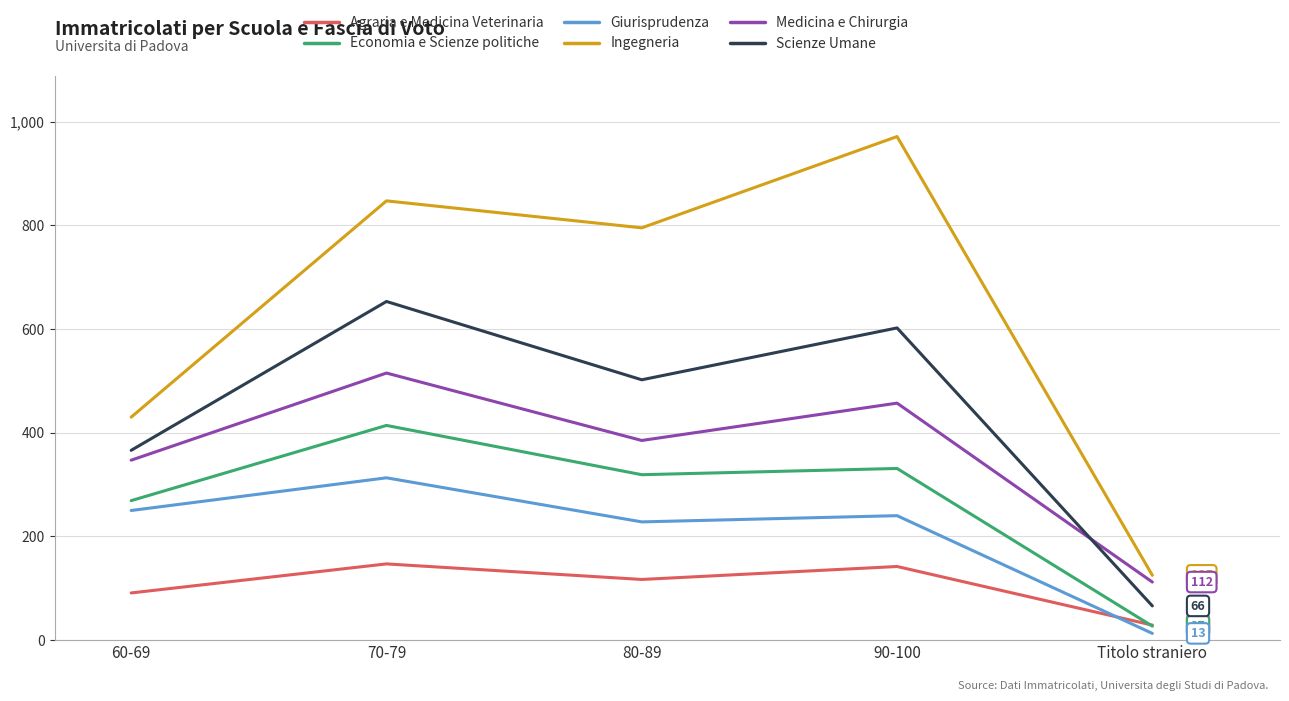

At how many categories does at least one series exceed 564?

3